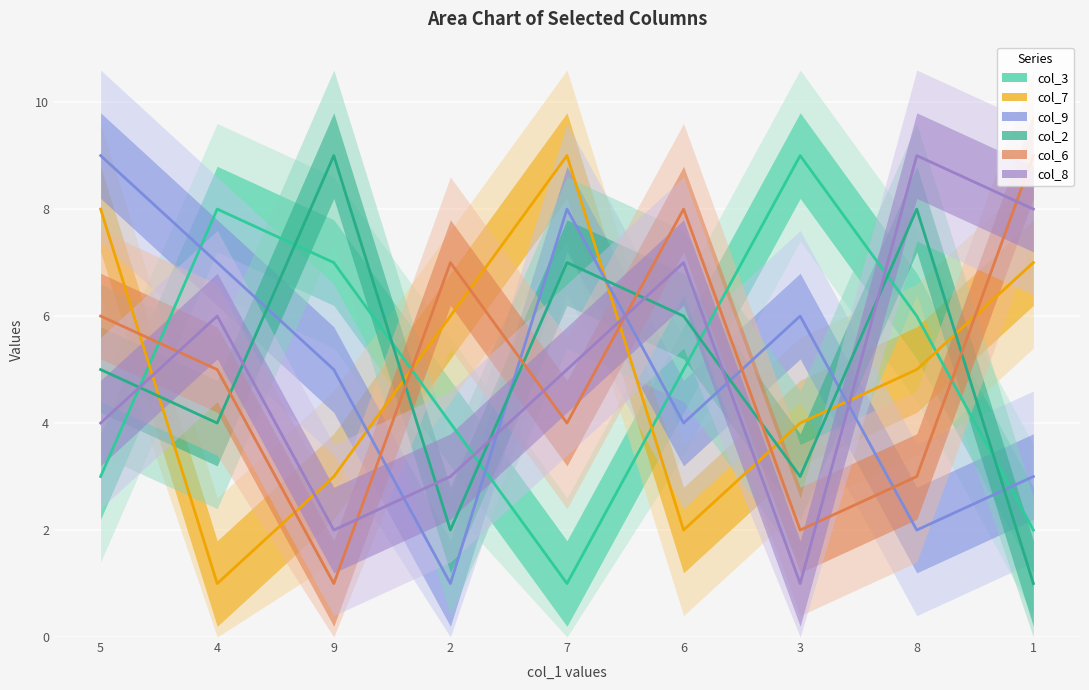

What are all the series names shown in the legend?

col_3, col_7, col_9, col_2, col_6, col_8